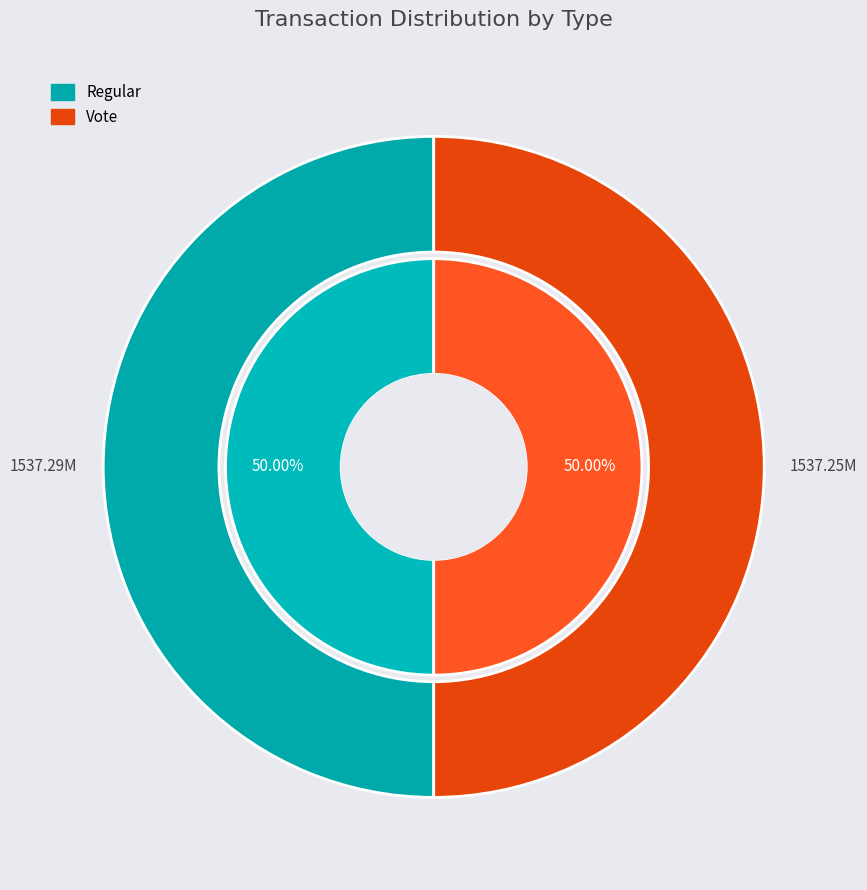

The Regular slice represents 44% of the pie. True or false?

False